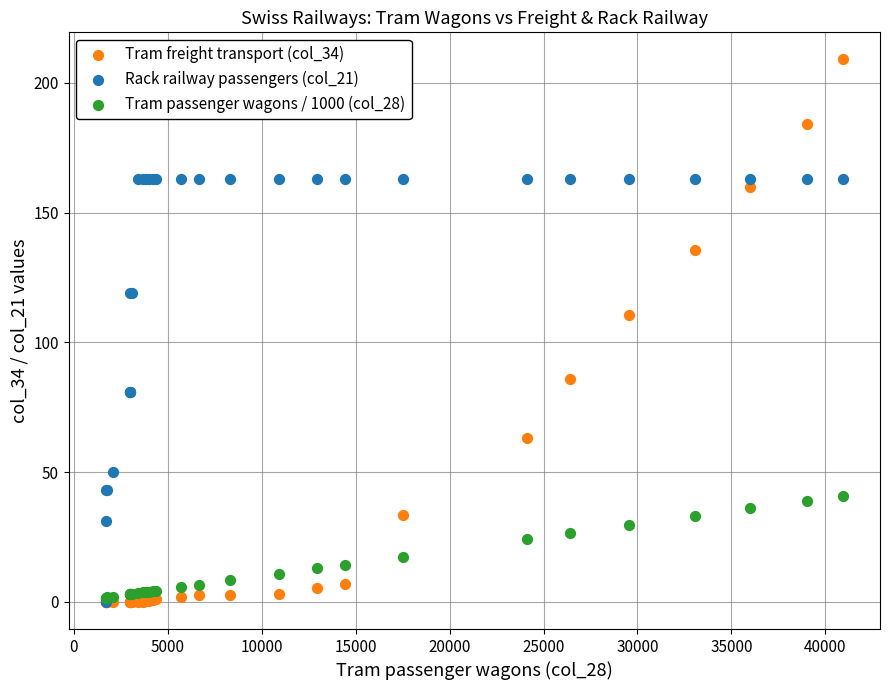

Which series has the largest Y range (max minus min)?

Tram freight transport (col_34)